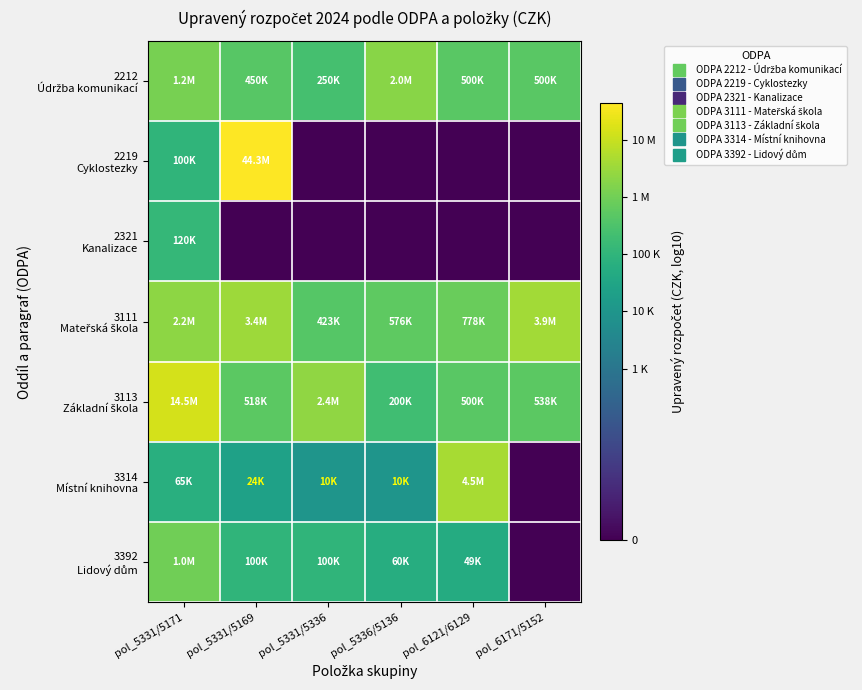

Rank the series at pol_5331/5171 from lowest to highest value.

3314 Místní knihovna, 2219 Cyklostezky, 2321 Kanalizace, 3392 Lidový dům, 2212 Údržba komunikací, 3111 Mateřská škola, 3113 Základní škola